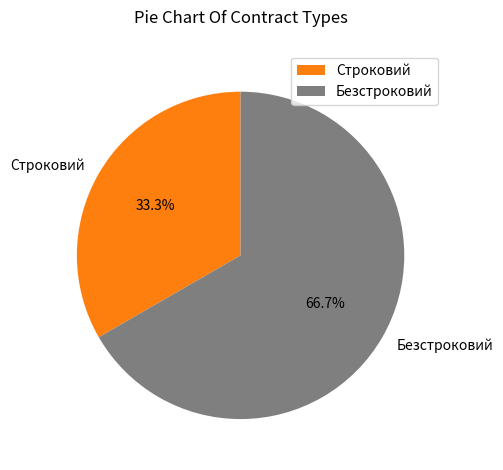

How many slices are in this pie chart?

2